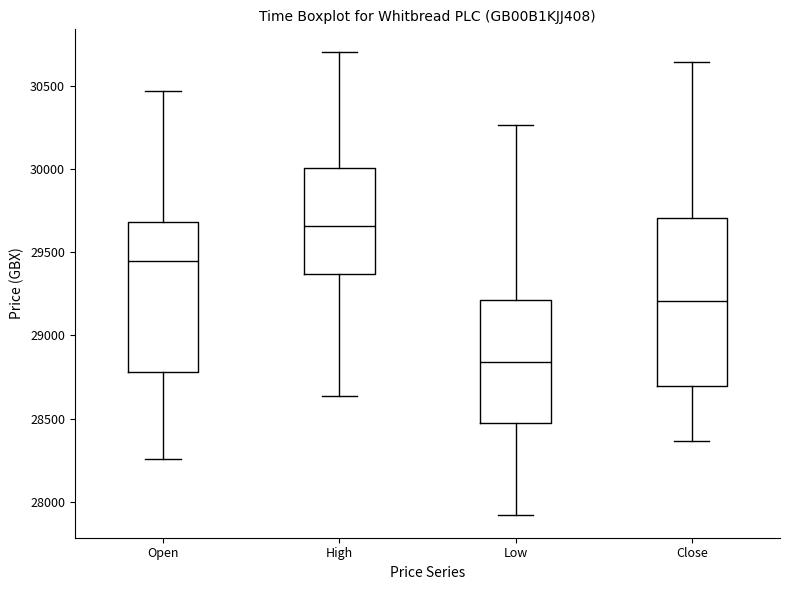

Which box is the tallest, from its lower edge to its upper edge?

Close